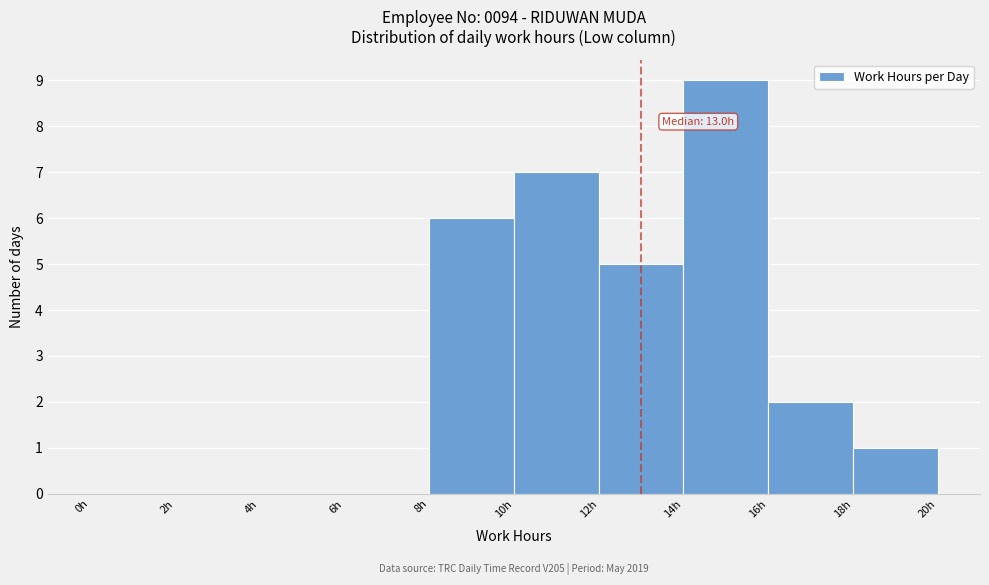

Over which range of the x-axis is the bar tallest?

14 to 16